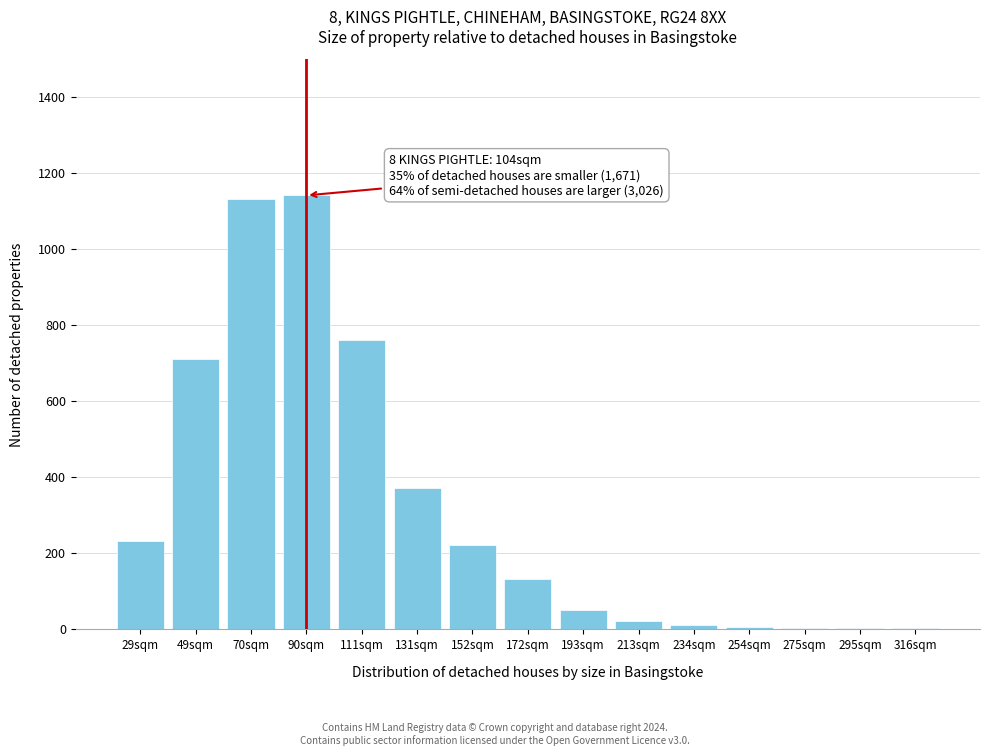

What is the maximum value shown in the chart?

1140